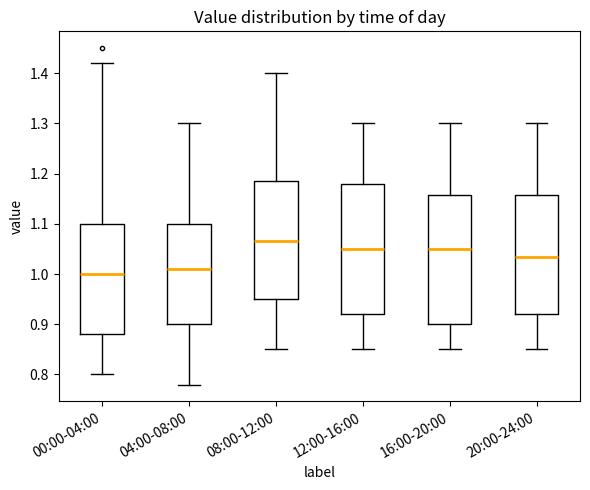

Where does the median line of the box for 16:00-20:00 sit on the y-axis? The values are not printed on the chart, so give them approximately, as read against the axis.

1.05